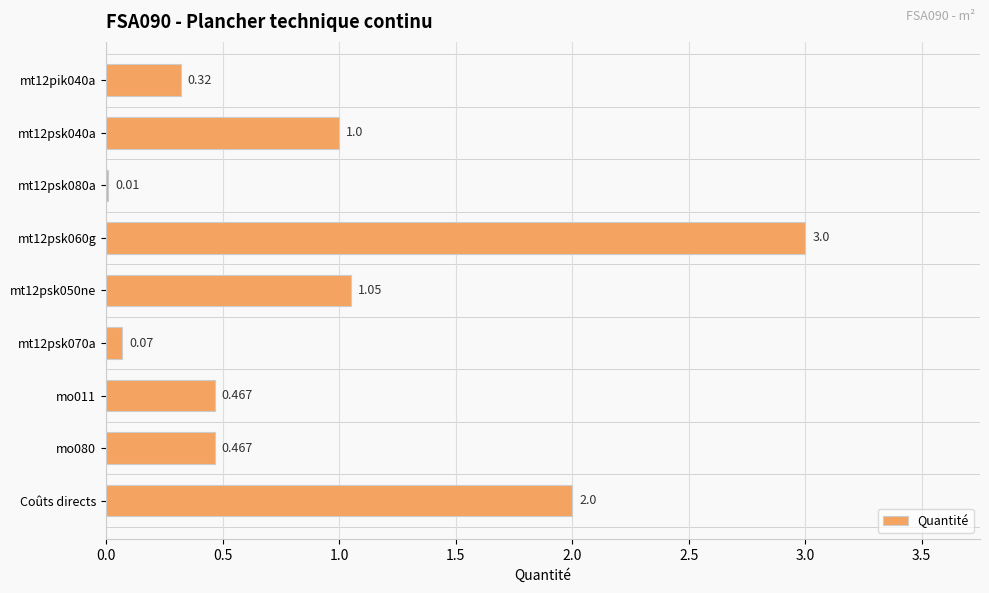

Which has a higher value, mt12psk050ne or Coûts directs?

Coûts directs